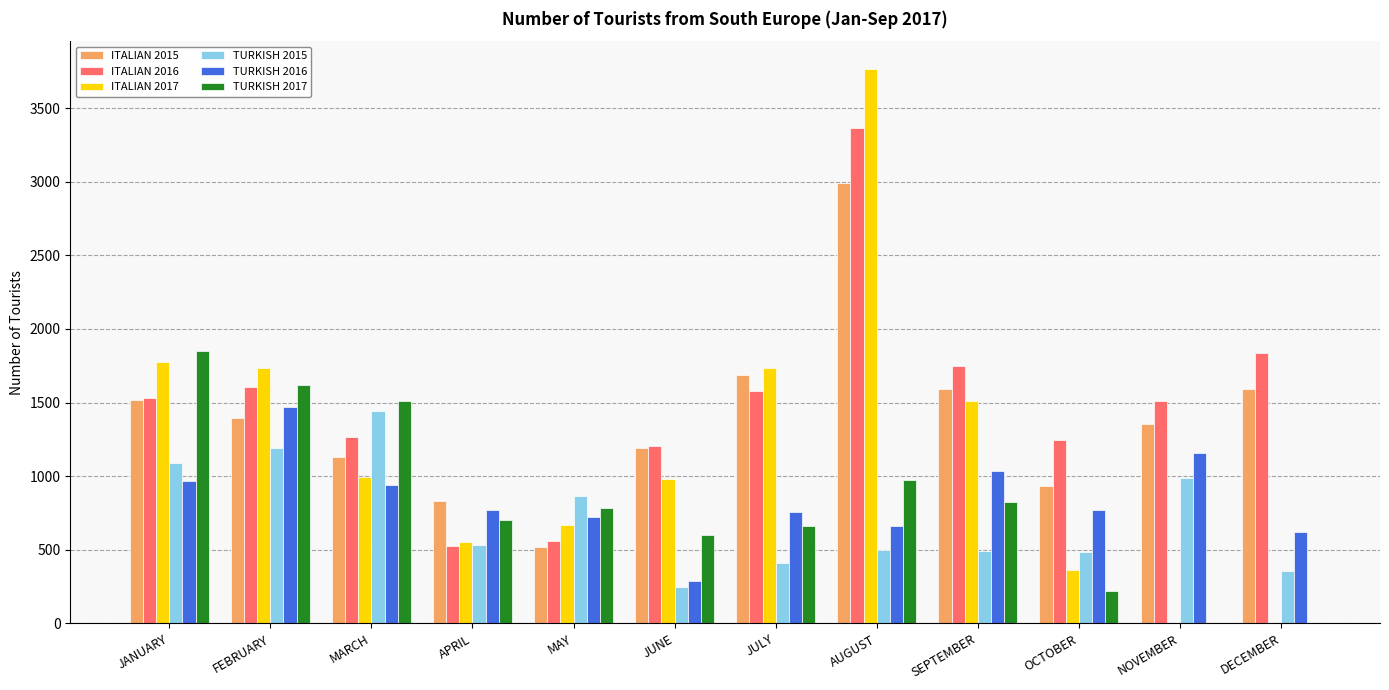

What is the sum of the TURKISH 2015 values at MARCH and SEPTEMBER?

1939